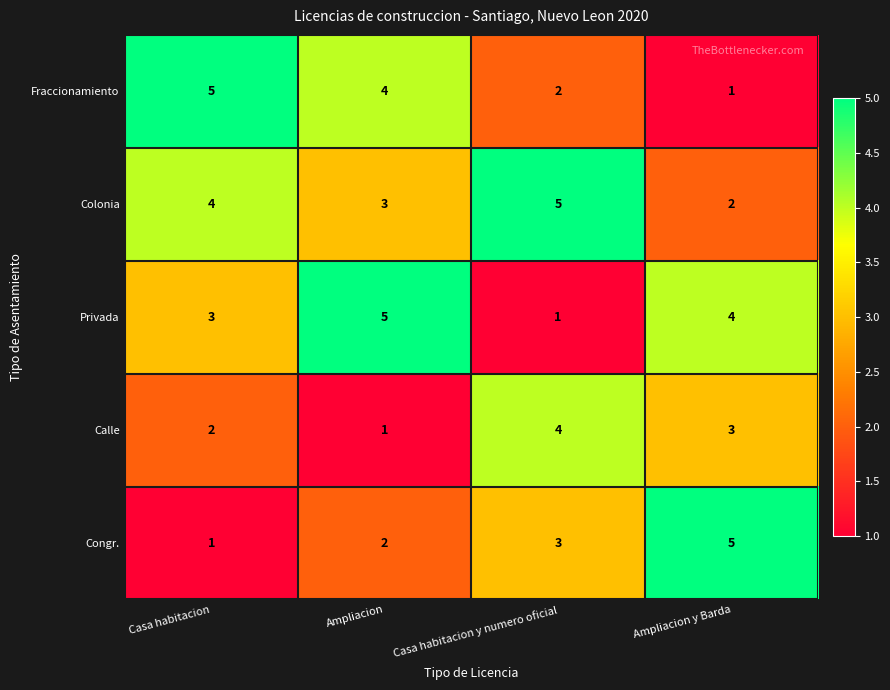

At Ampliacion y Barda, list the series in order from largest to smallest.

Congr., Privada, Calle, Colonia, Fraccionamiento